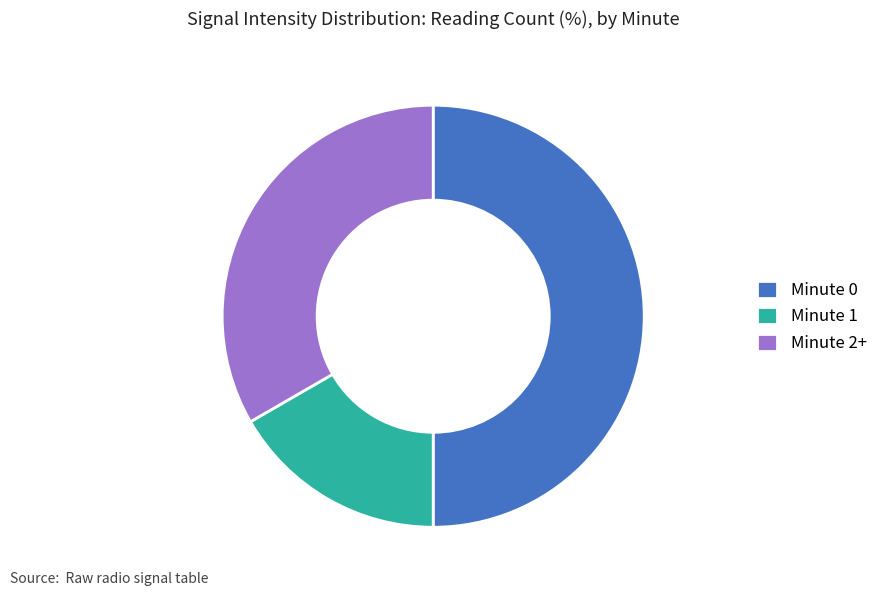

Does Minute 2+ represent more than half of the total?

No